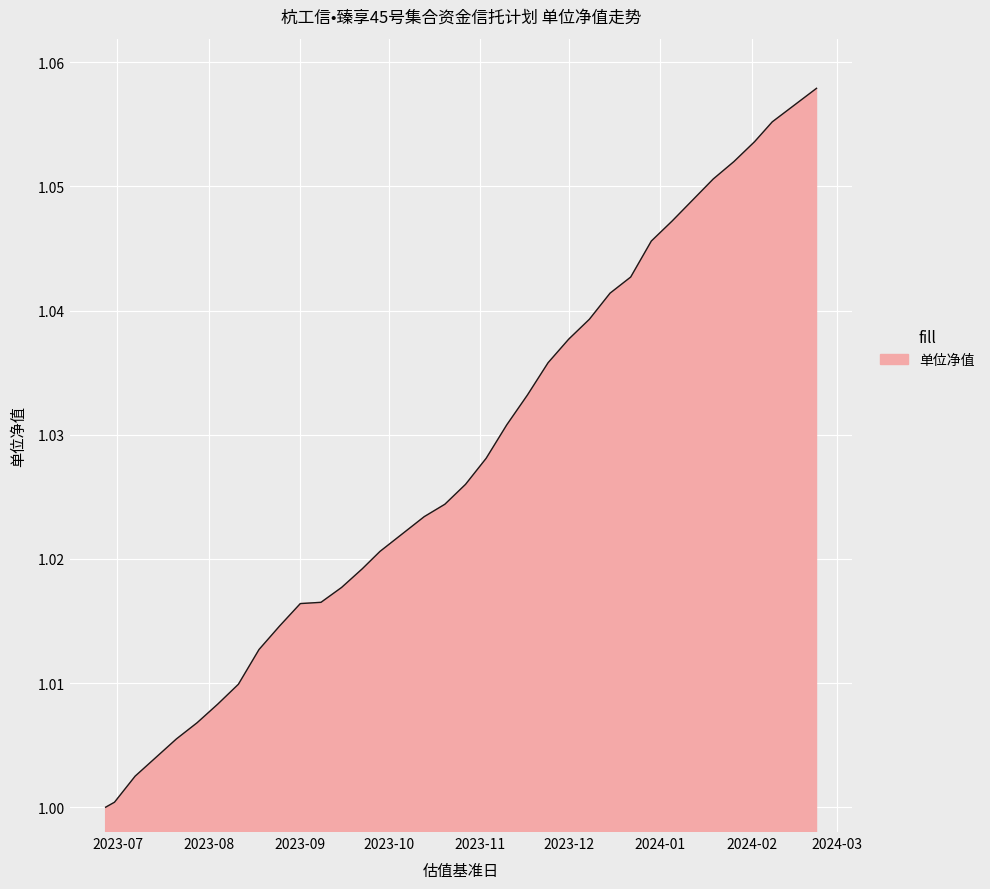

What is the greatest value displayed?

1.1